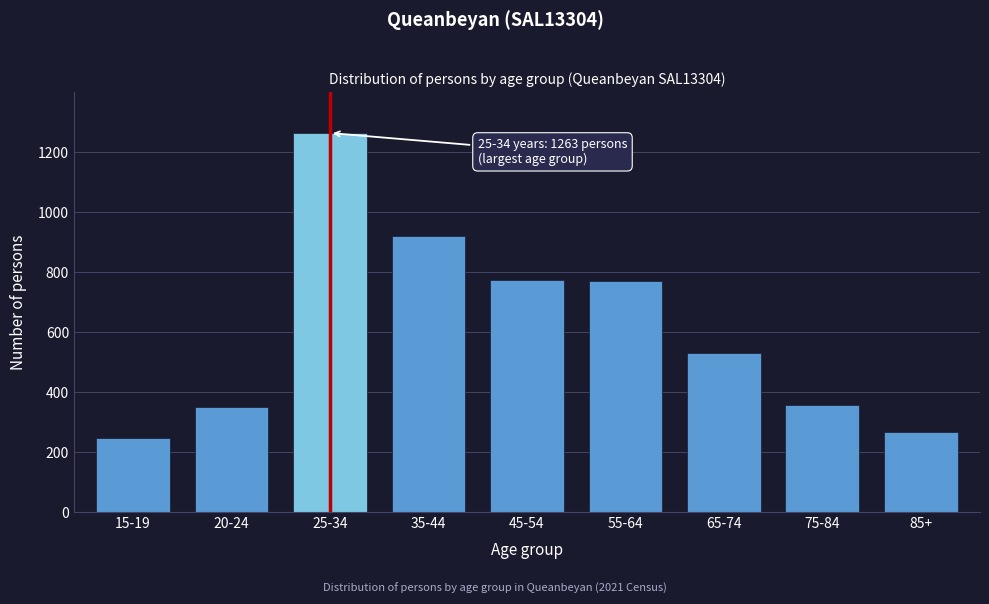

What is the greatest value displayed?

1263